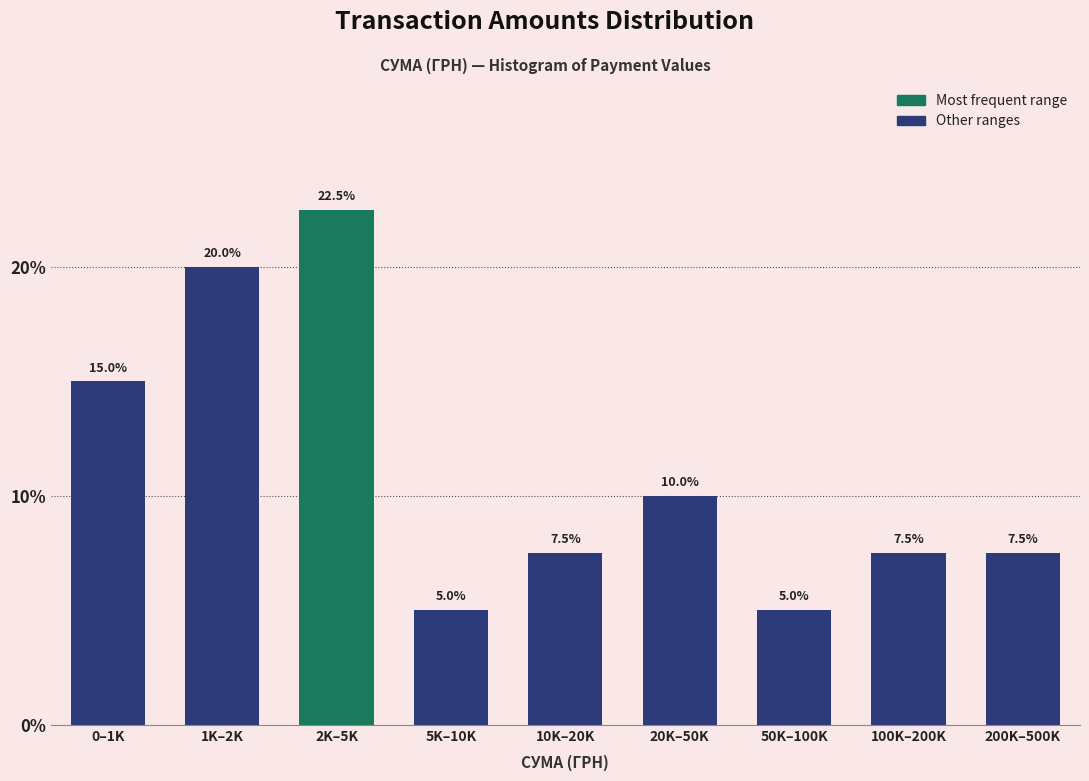

Reading right to left, transcribe all the data shown in this chart.

200K–500K=7.5	100K–200K=7.5	50K–100K=5.0	20K–50K=10.0	10K–20K=7.5	5K–10K=5.0	2K–5K=22.5	1K–2K=20.0	0–1K=15.0